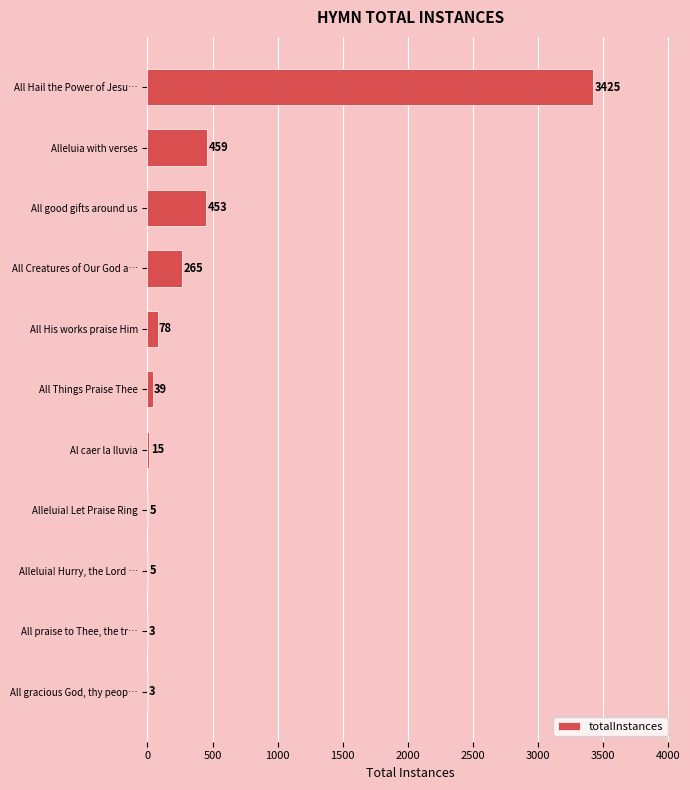

Which label corresponds to the largest value in the chart?

All Hail the Power of Jesu…